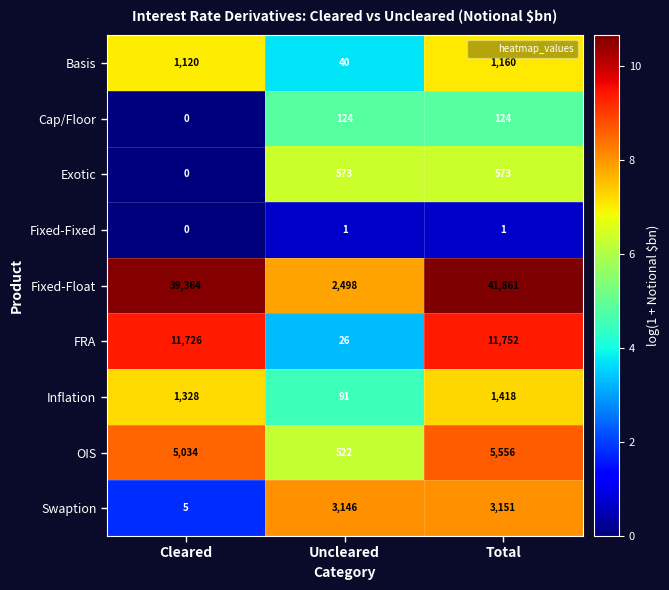

What is the spread (max minus min) of values at Total?

41860